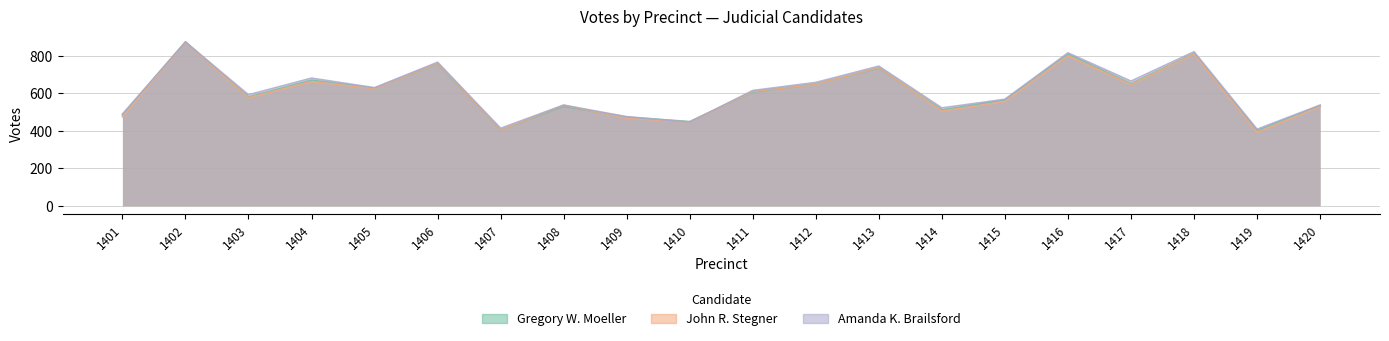

True or false: Amanda K. Brailsford and John R. Stegner cross at least once.

False